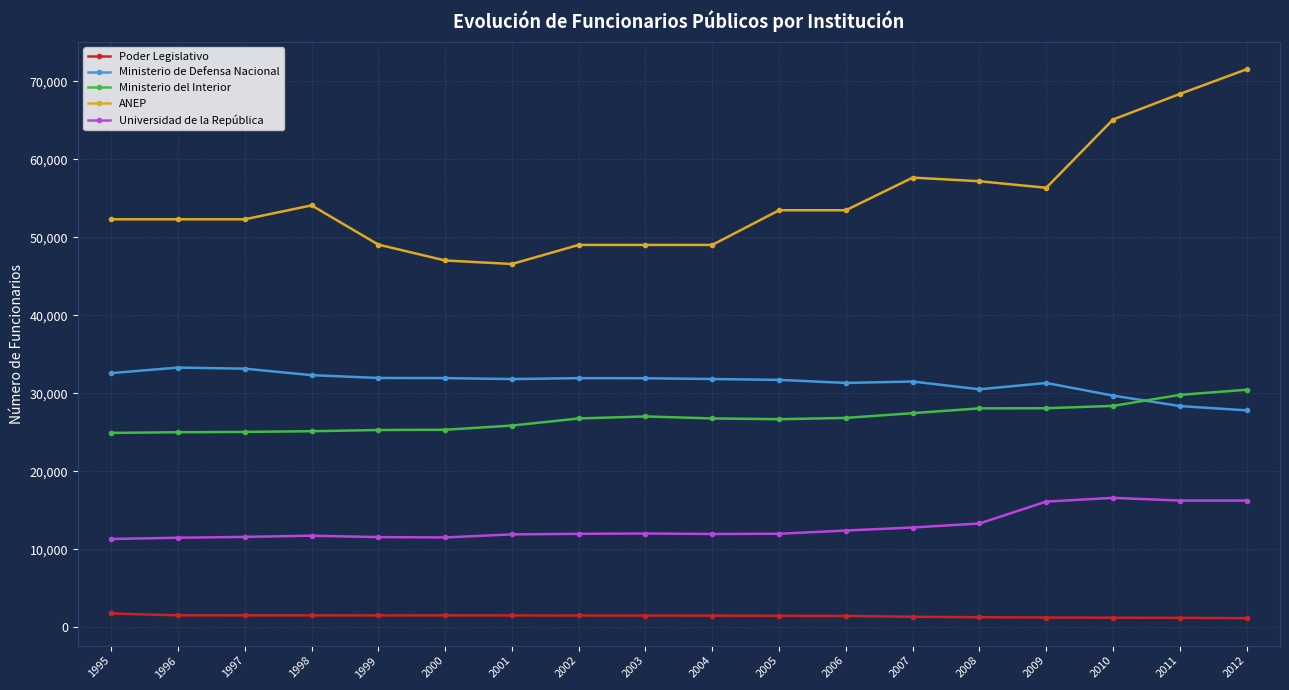

Which series has the largest range (max minus min)?

ANEP